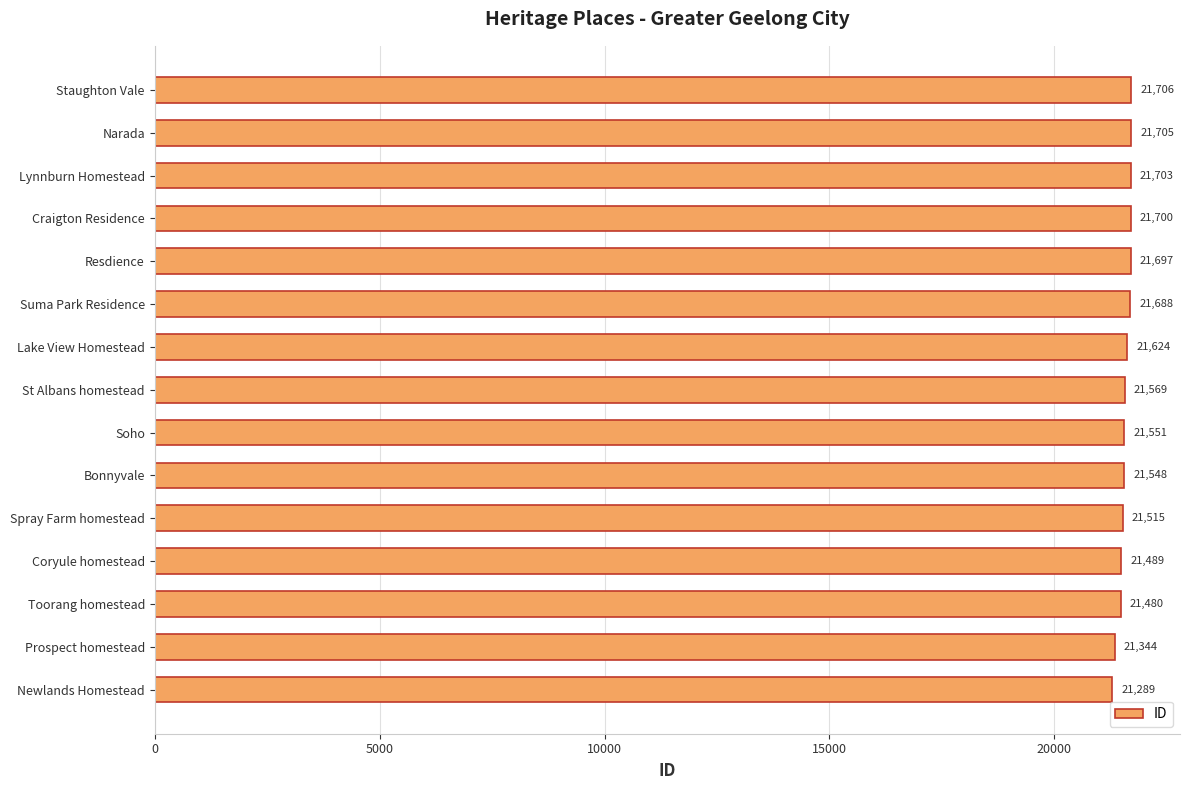

What is the change in value from Spray Farm homestead to Craigton Residence?

+185